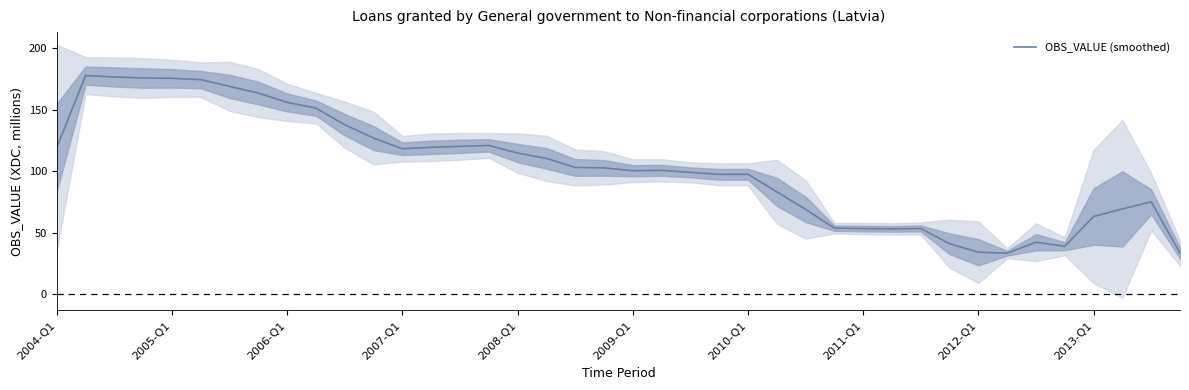

Reading left to right, transcribe all the data shown in this chart.

119.5	177.9	176.8	176.0	175.7	174.6	169.2	163.7	156.1	151.5	138.0	127.1	118.4	119.6	120.4	121.2	114.9	110.6	103.3	102.9	100.6	100.9	99.3	97.6	97.7	83.5	69.2	53.9	53.6	53.3	53.6	41.2	34.3	33.5	42.5	39.2	63.4	69.5	75.3	33.6